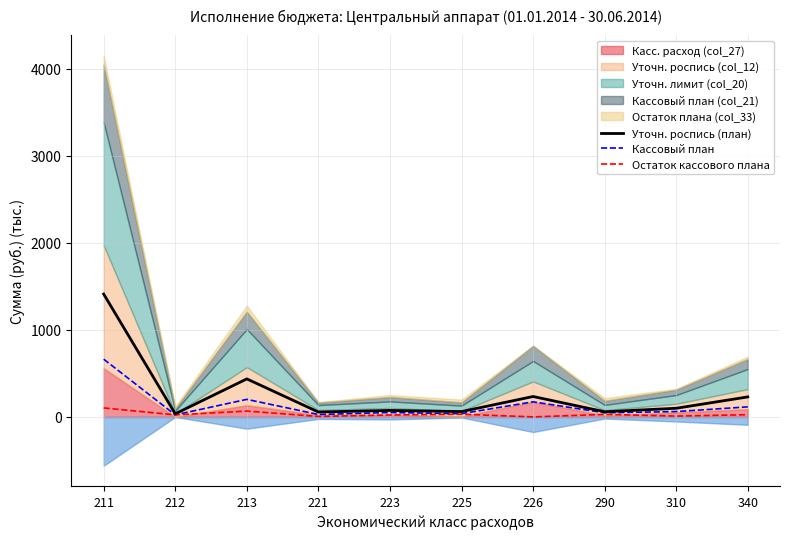

What is the total value across all series at 212?

84.0